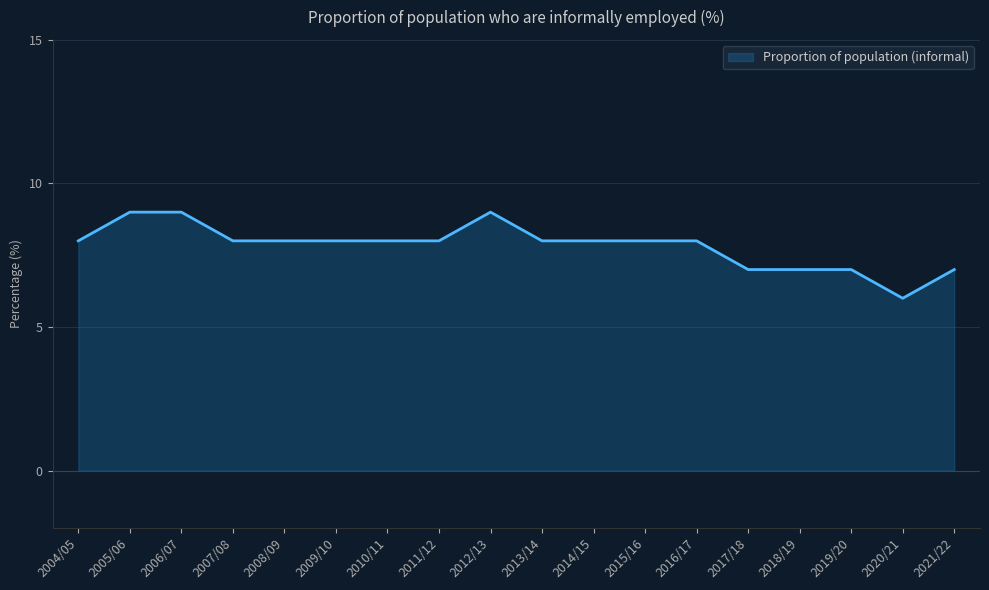

What is the sum of all values?

141